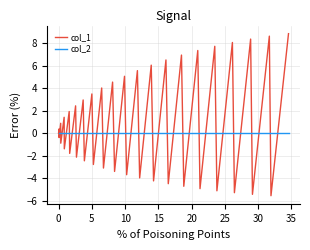

Which series has the largest total across all categories?

col_1